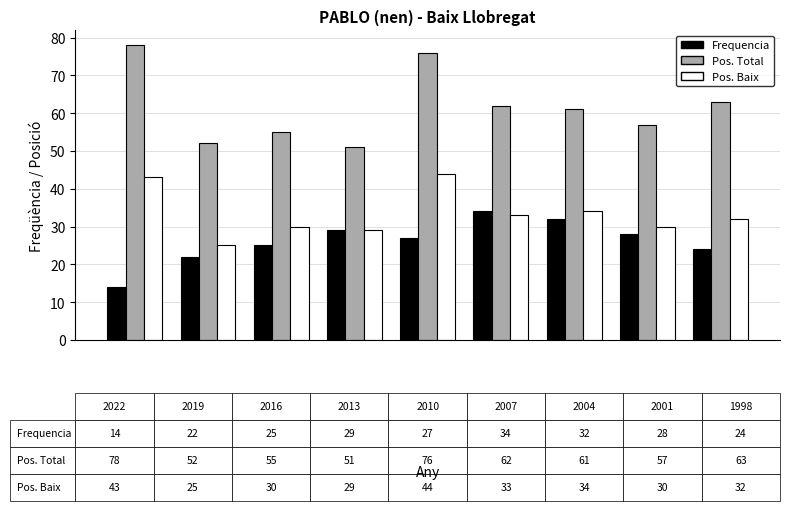

What is the smallest value displayed?

14